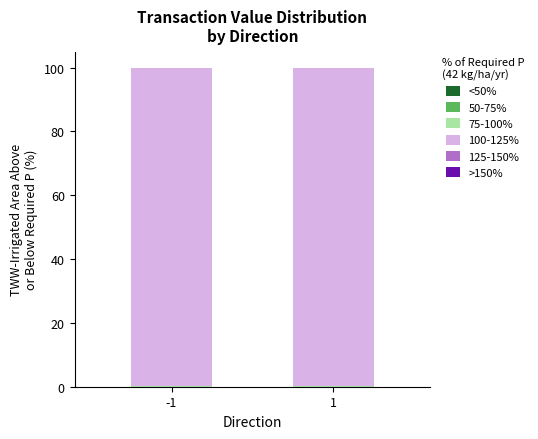

What is the total value across all series at -1?

100.0